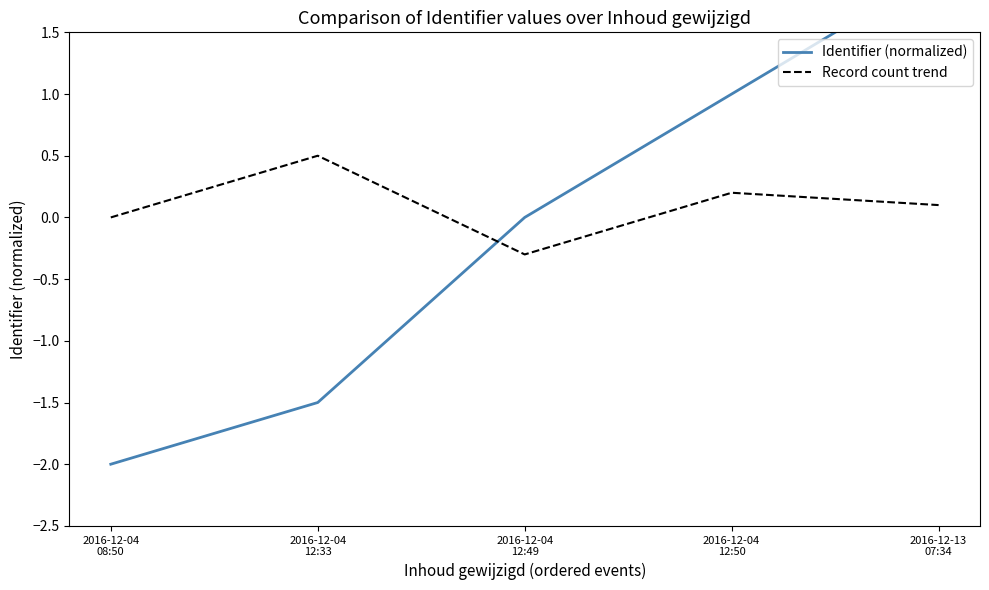

The value of Identifier (normalized) at 2016-12-04
12:33 is -0.9. True or false?

False